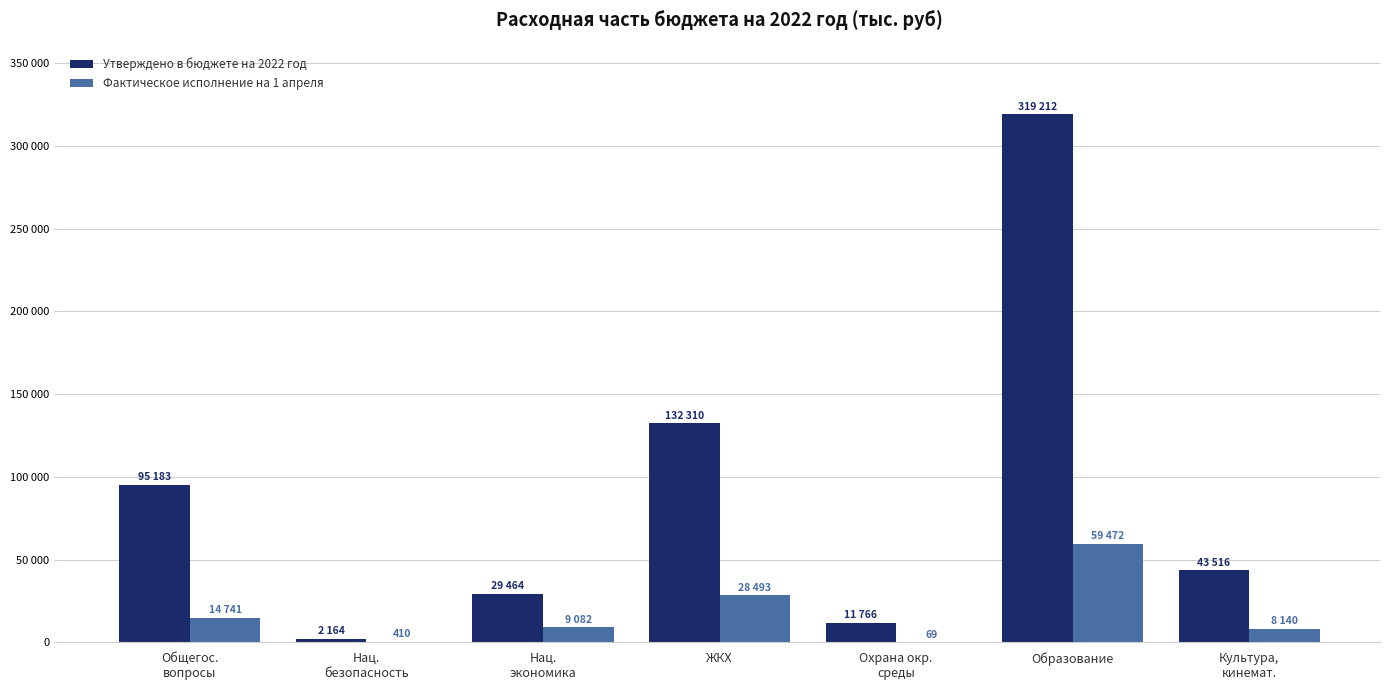

At how many categories does at least one series exceed 210229?

1